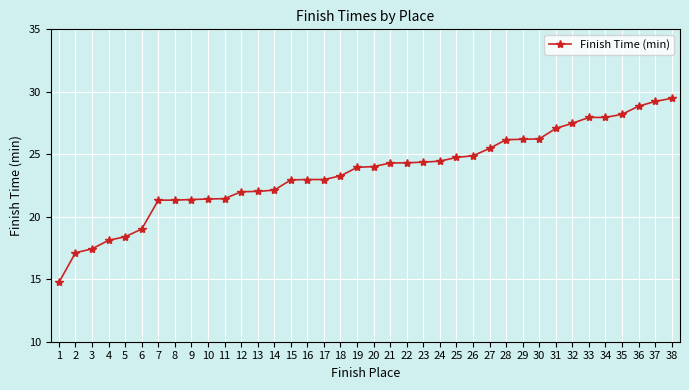

Which has a higher value, 15 or 2?

15